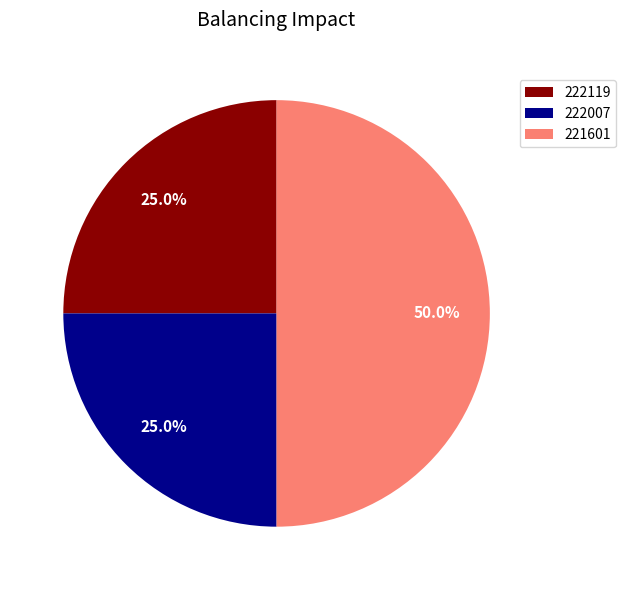

To the nearest percent, what percentage of the pie is 221601?

50%